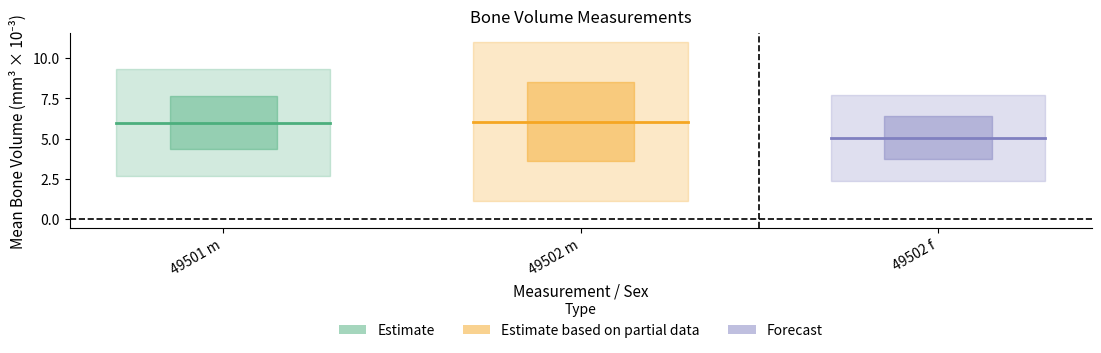

The nmice series shows 1.0 at 49502 m. True or false?

False